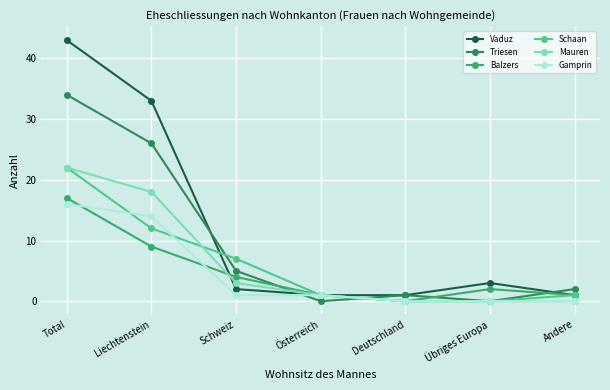

Between which two adjacent categories do Vaduz and Balzers first intersect?

Liechtenstein and Schweiz